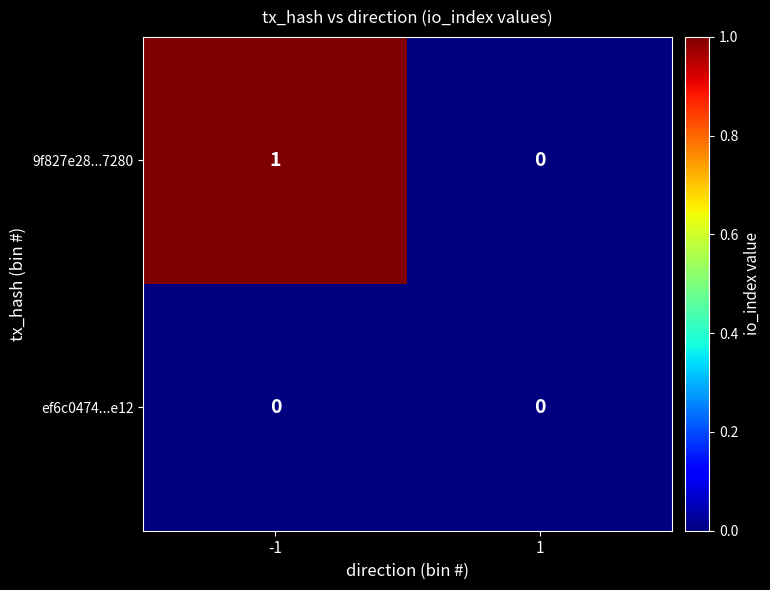

What is the greatest value displayed?

1